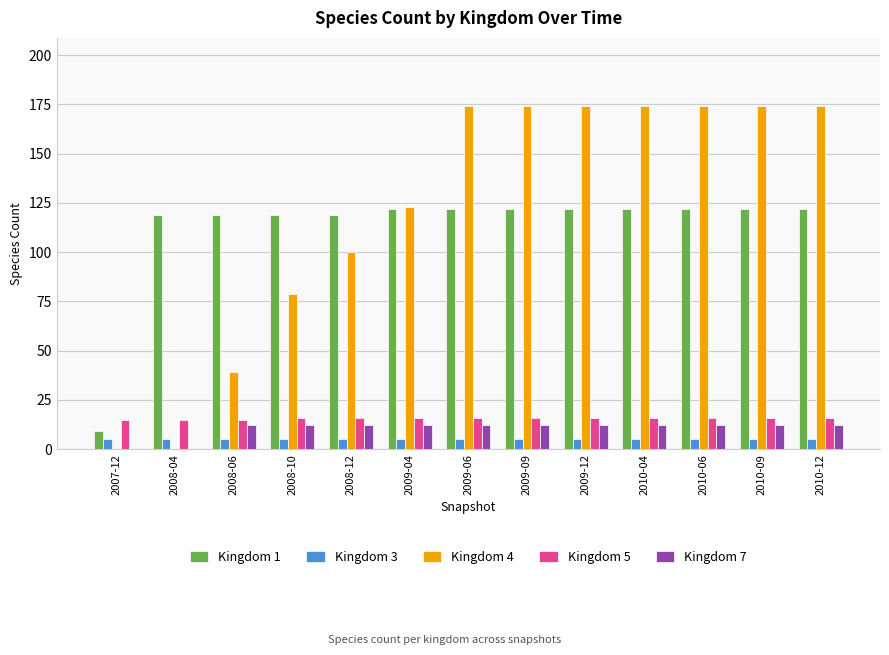

What is the average value of the Kingdom 3 series?

5